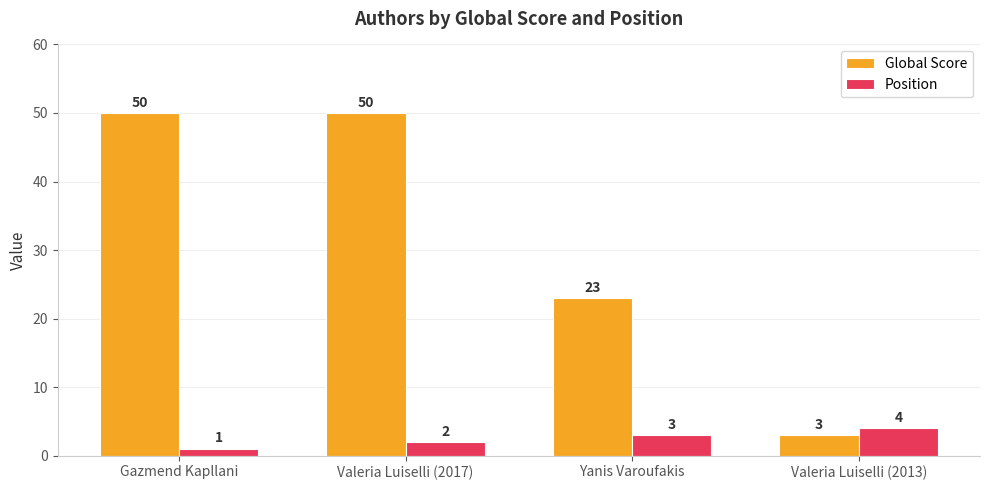

True or false: Global Score has a value of 50 at Valeria Luiselli (2017).

True